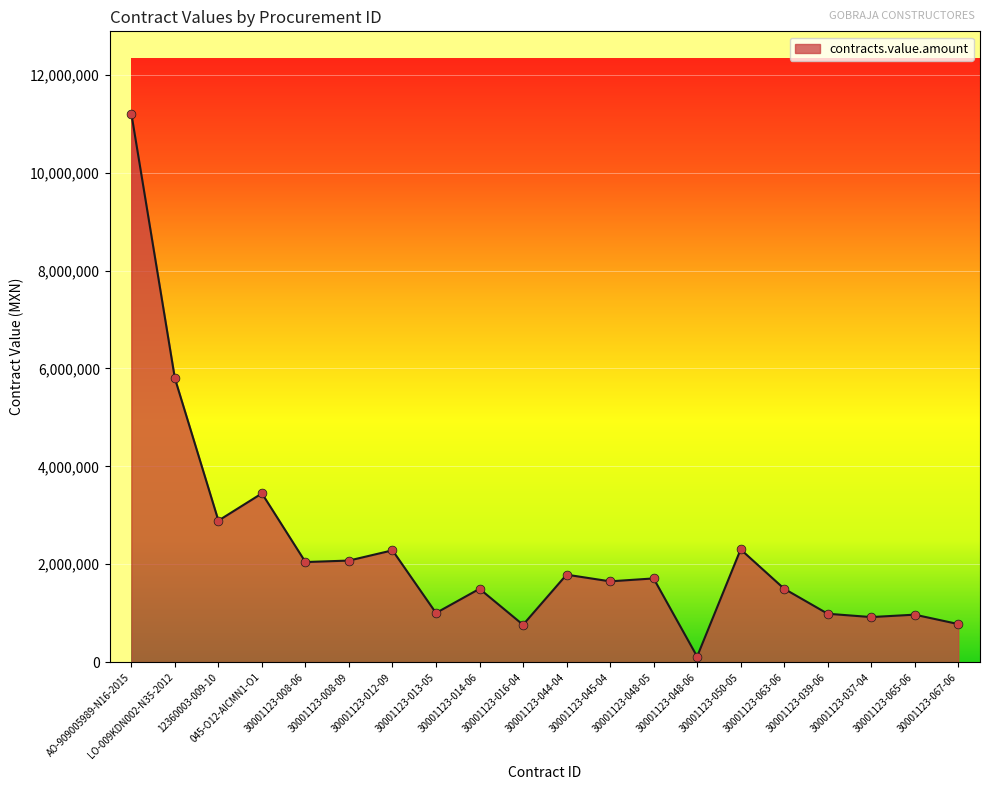

What is the ratio of the value at LO-009KDN002-N35-2012 to the value at 30001123-048-05?

3.4